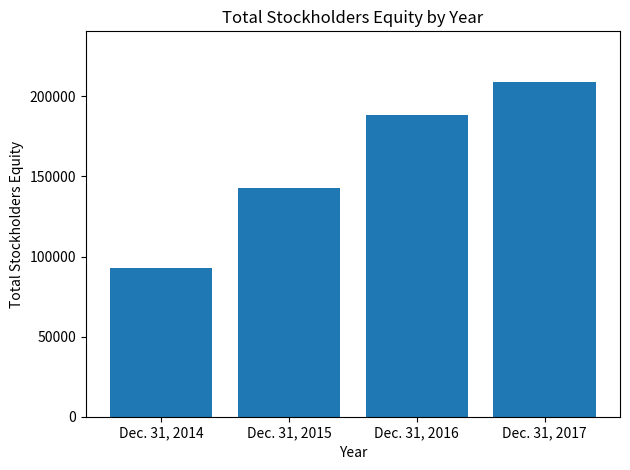

List the labels in order of value, largest first.

Dec. 31, 2017, Dec. 31, 2016, Dec. 31, 2015, Dec. 31, 2014